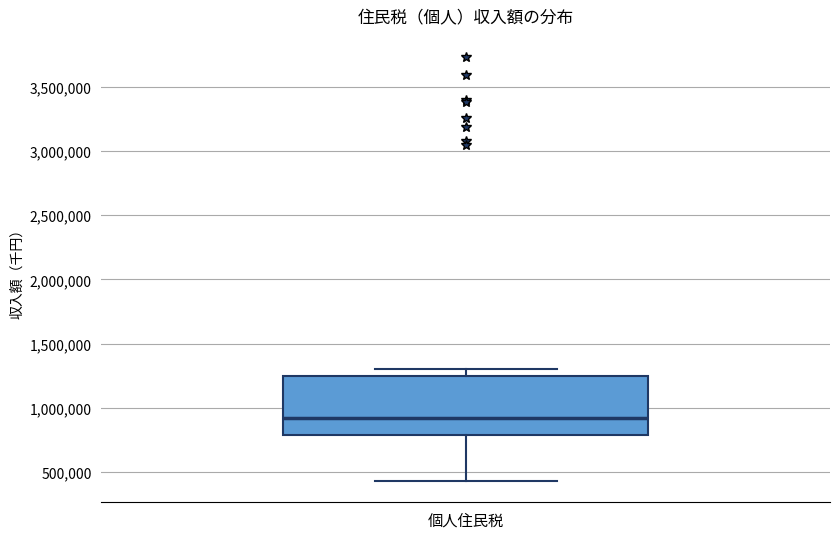

Read this box plot against the y-axis: the position of the median line, the range covered by the box, and the ends of both whiskers. The values are not printed on the chart, so give them approximately, as read against the axis.

median 900000, box 800000 to 1250000, whiskers 450000 to 1300000